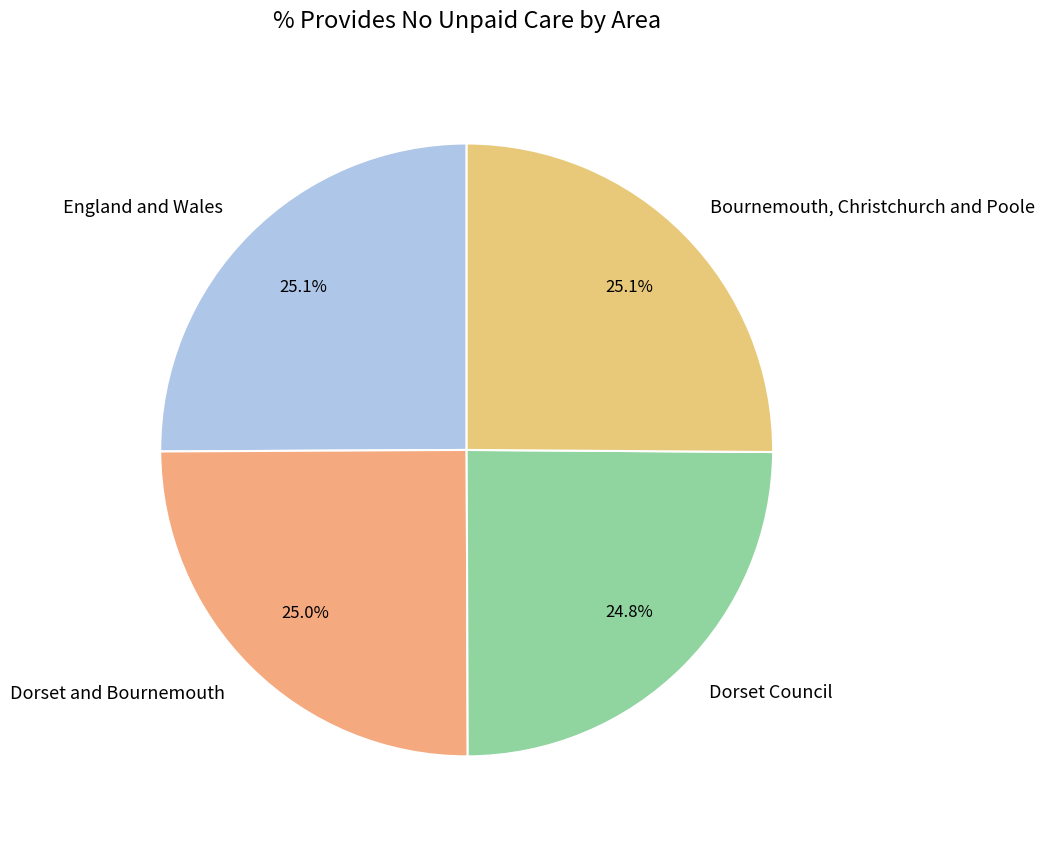

Is there a majority slice in this chart?

No